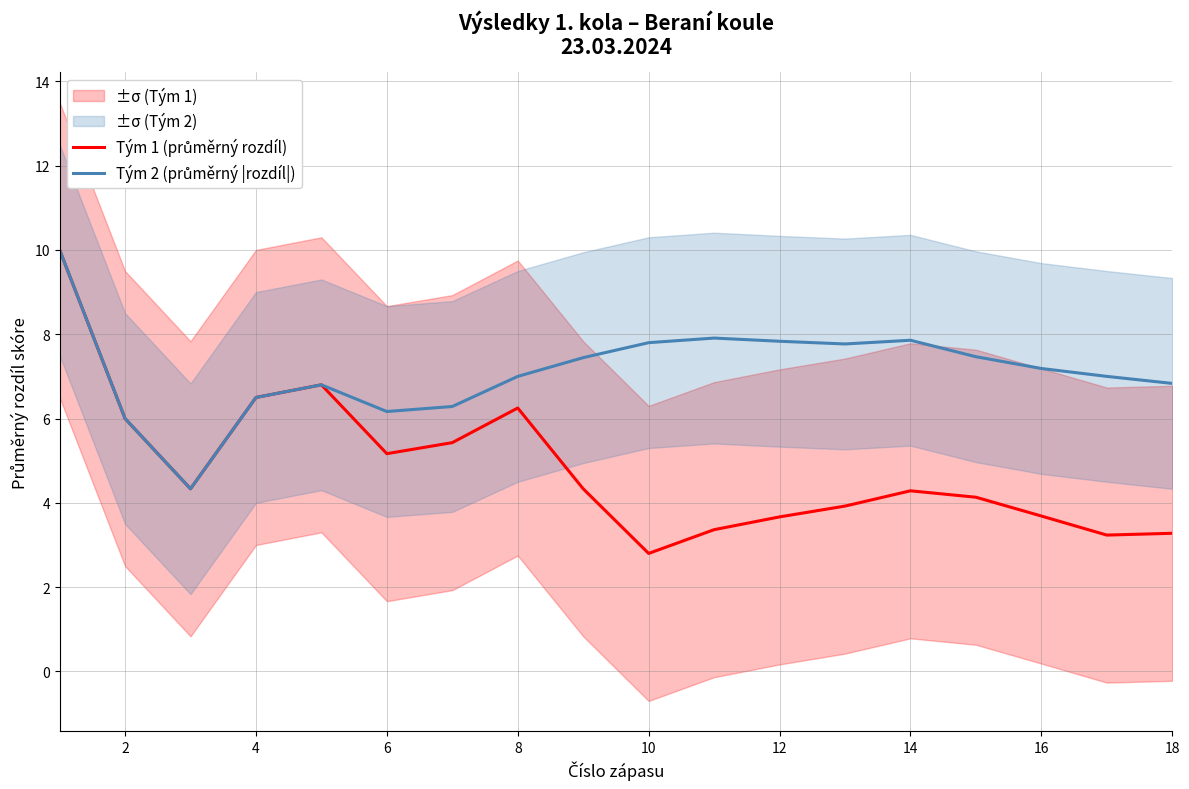

Which series has the largest total across all categories?

Tým 2 (průměrný |rozdíl|)